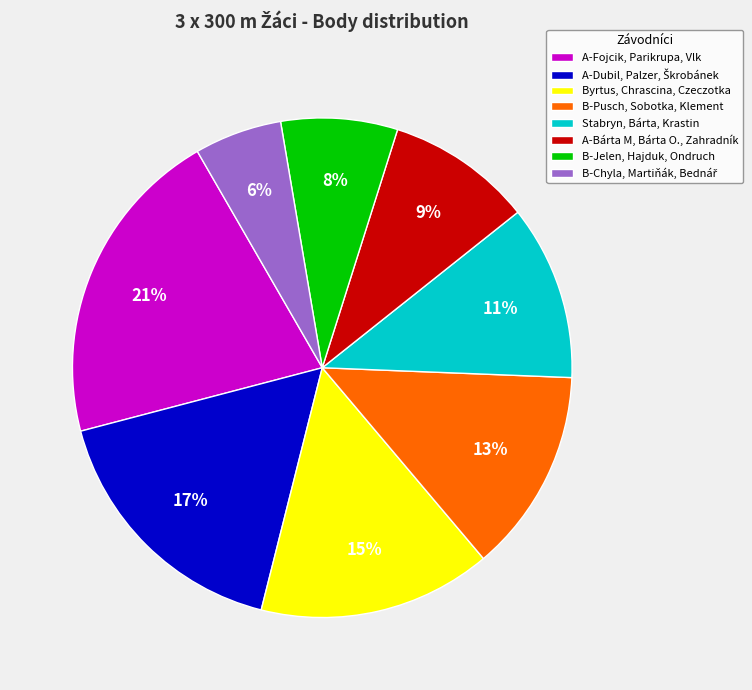

Which slice is the largest?

A-Fojcik, Parikrupa, Vlk